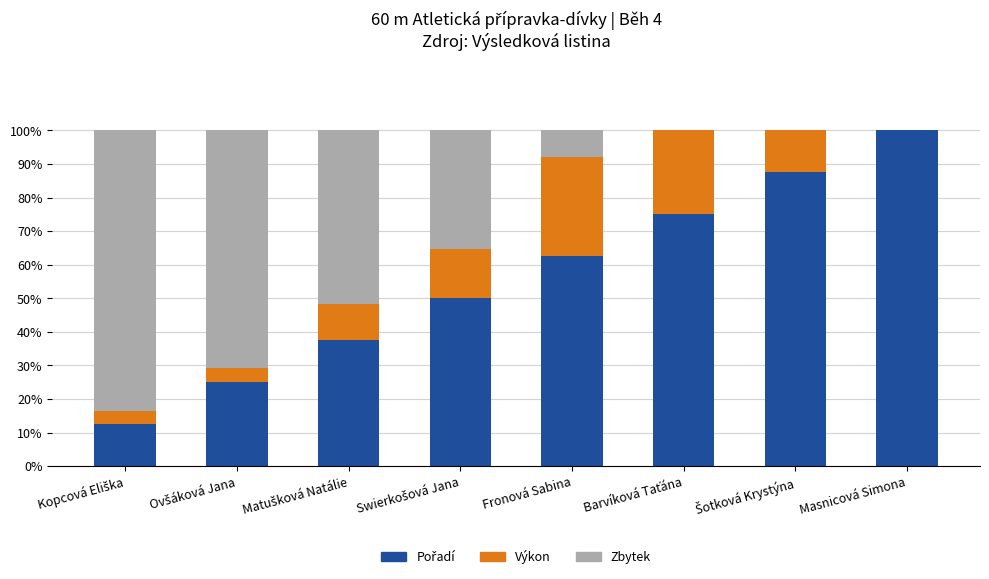

What position from the left is Masnicová Simona?

8